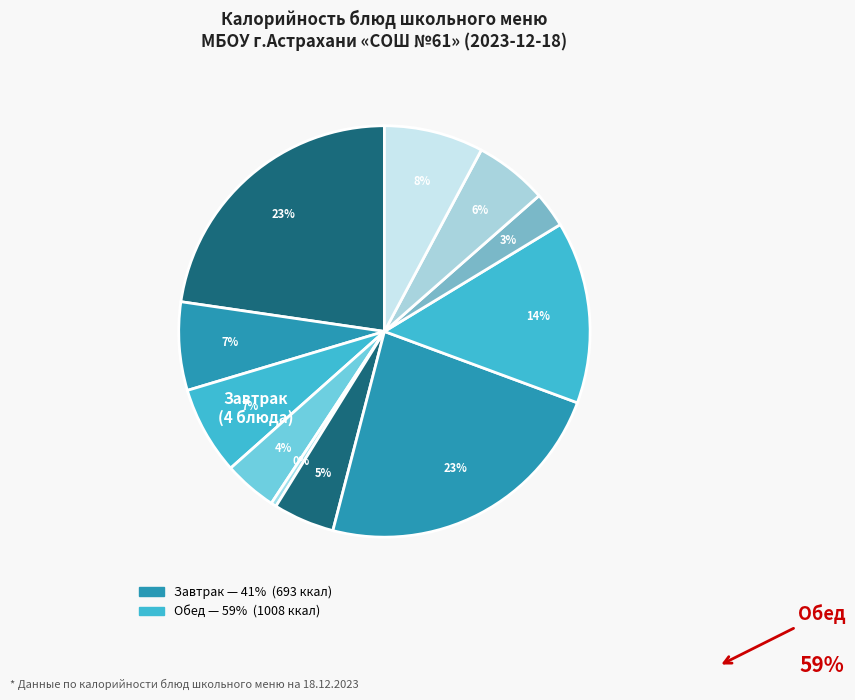

Which slice is the largest?

Котлеты/биточки
с соусом